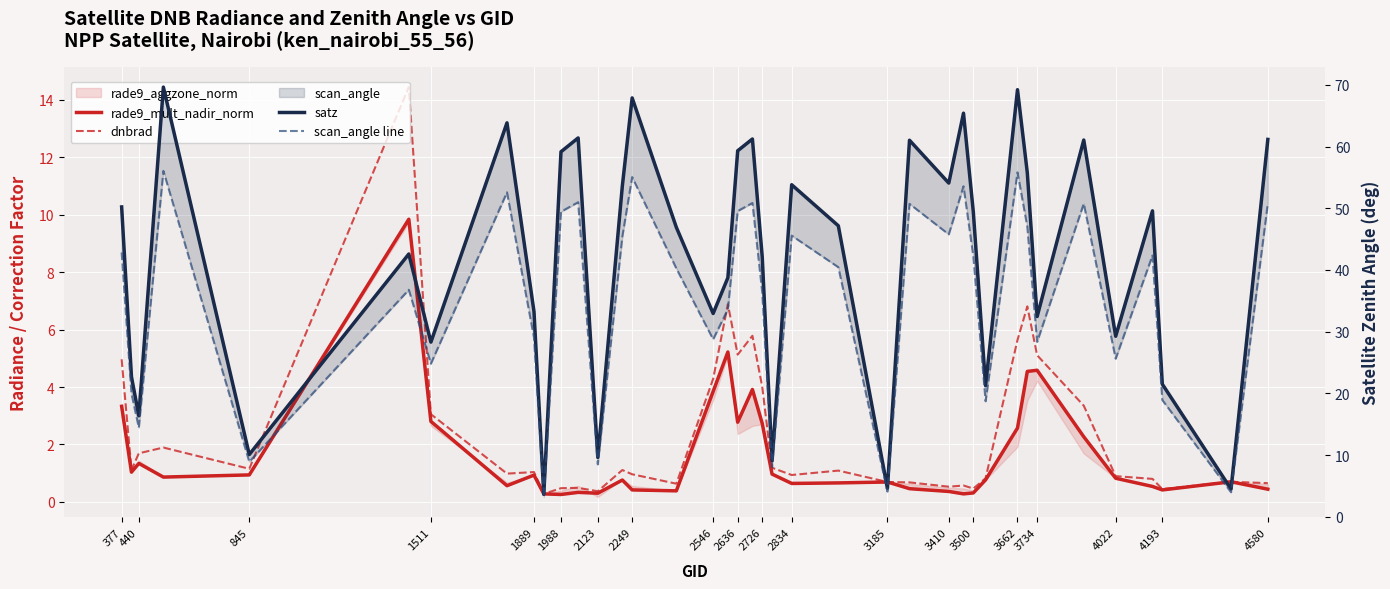

How many interior local peaks does the rade9_mult_nadir_norm series have?

10